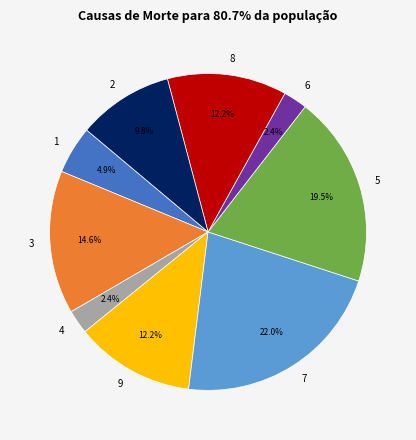

Do 2 and 5 together represent more than half of the pie?

No